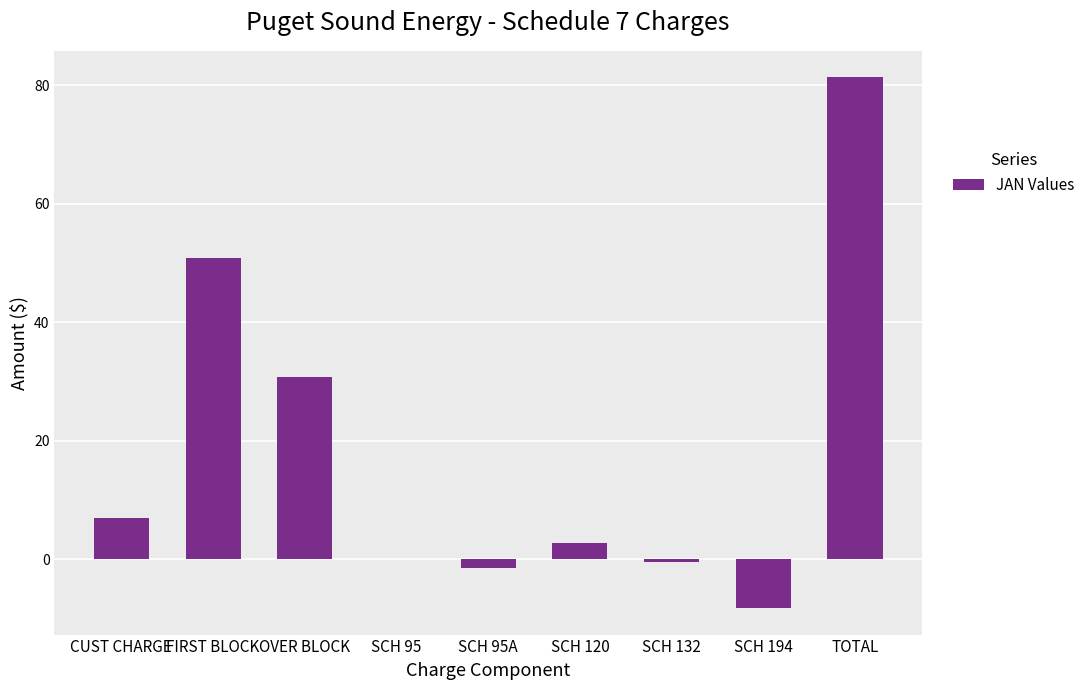

At which label is the value closest to 36?

OVER BLOCK